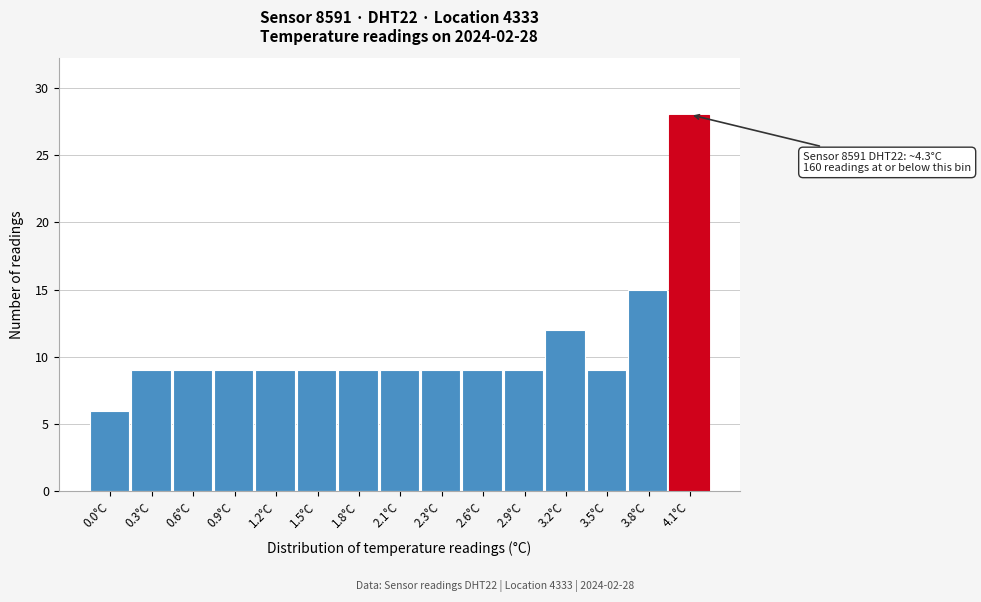

Reading left to right, extract all data points from this chart.

6	9	9	9	9	9	9	9	9	9	9	12	9	15	28